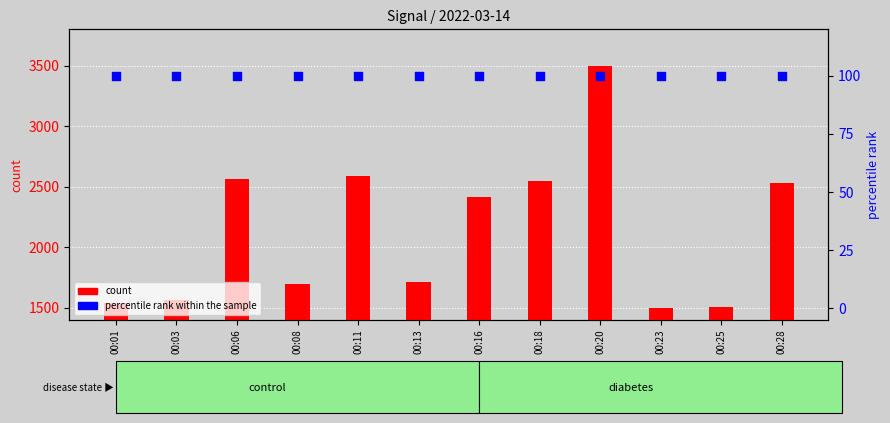

Which series reaches the minimum Y coordinate?

percentile rank within the sample